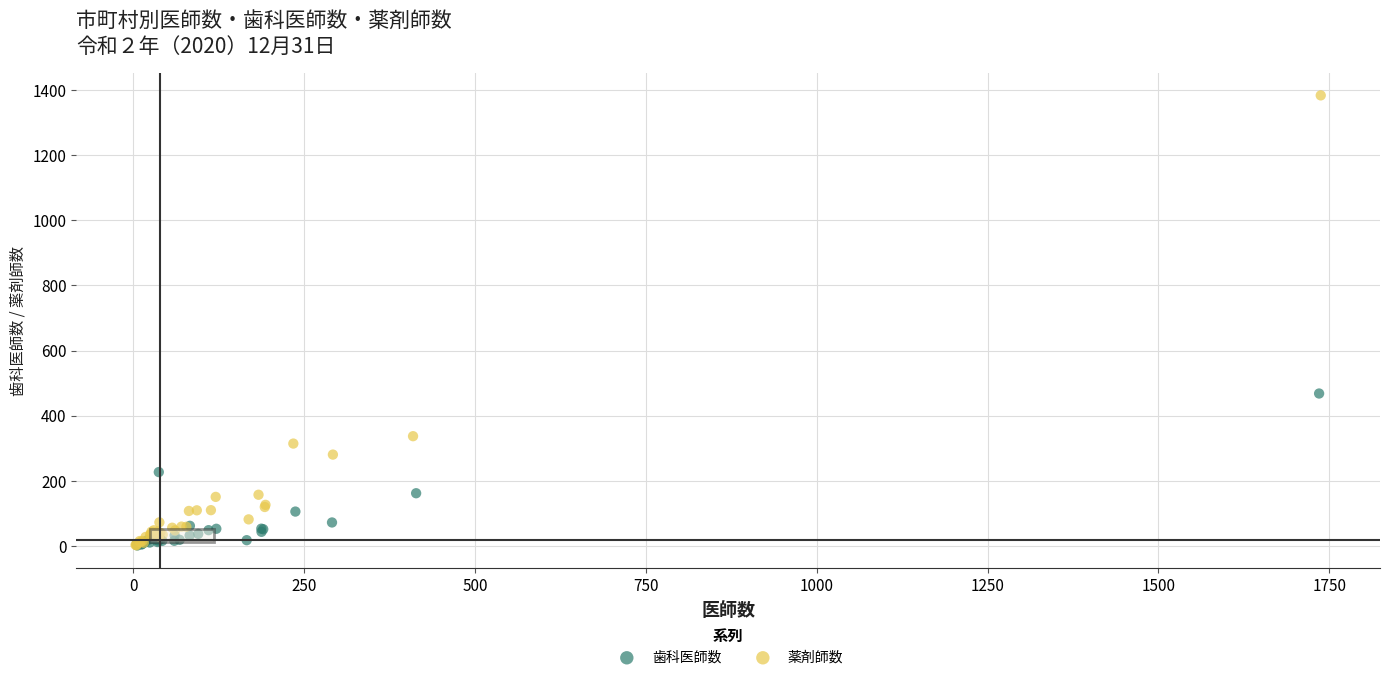

What are all the series names shown in the legend?

歯科医師数, 薬剤師数